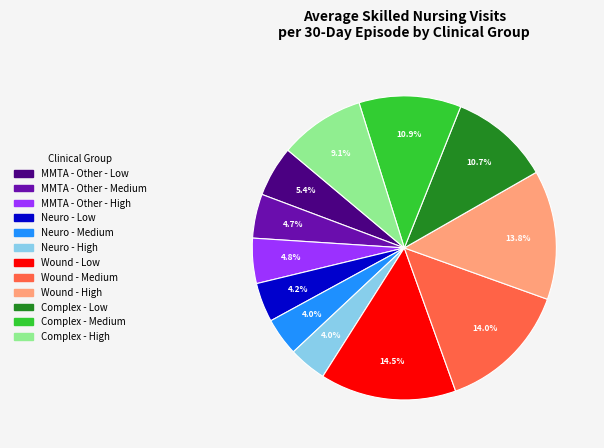

How many slices are in this pie chart?

12